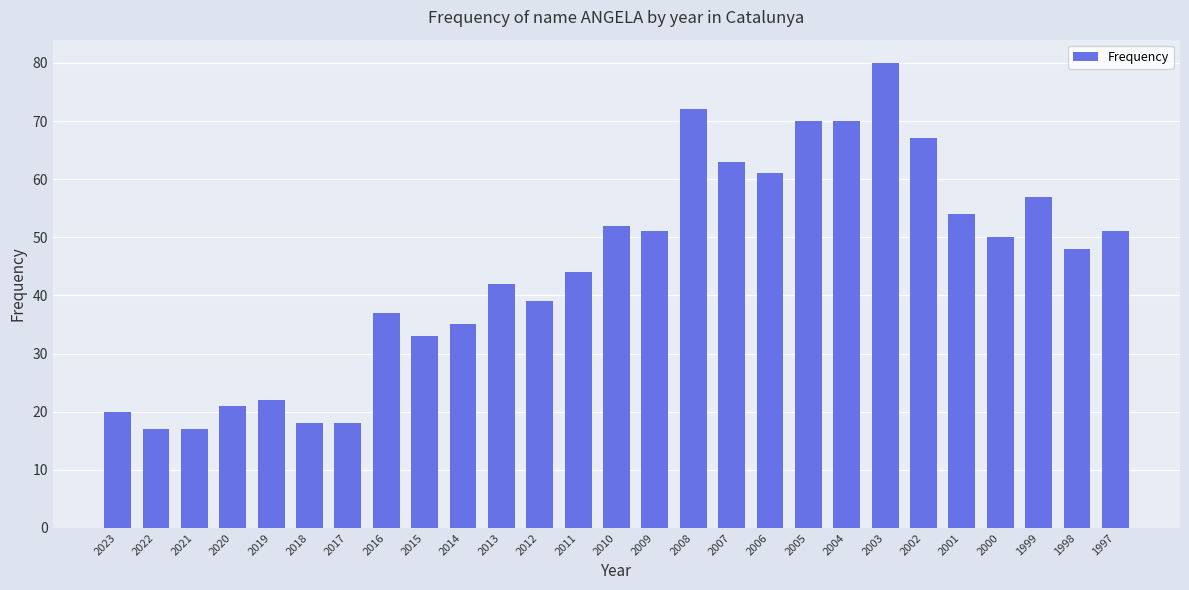

What is the maximum value shown in the chart?

80